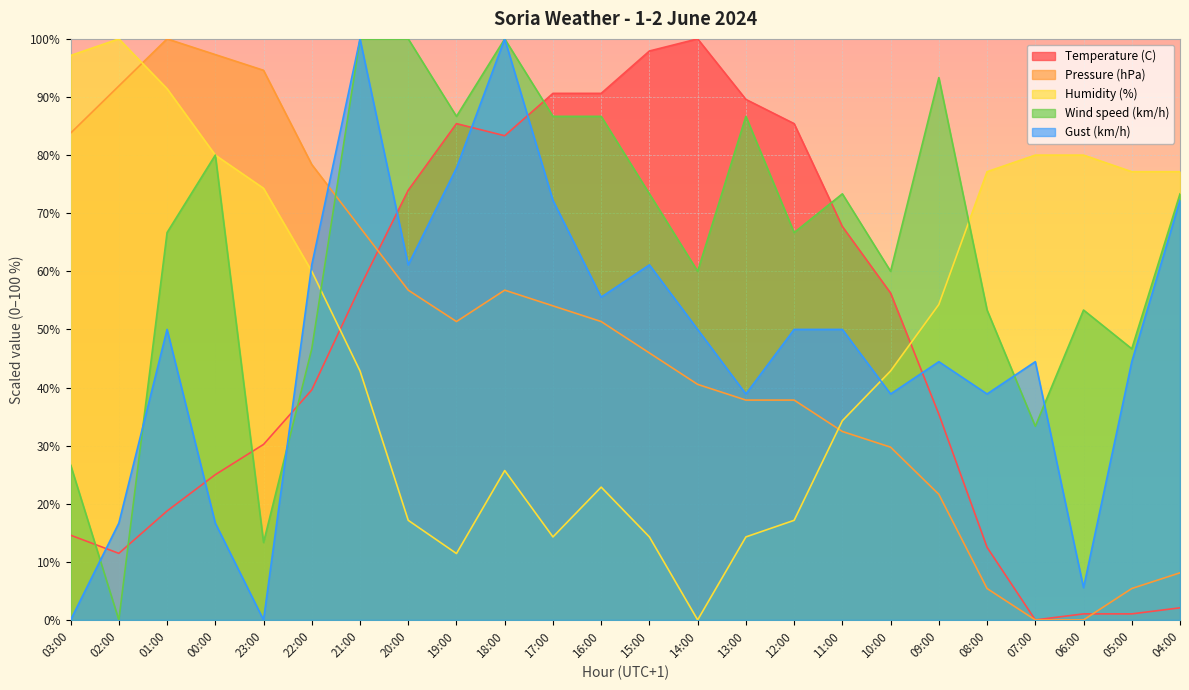

True or false: Temperature (C) and Humidity (%) intersect in this chart.

True